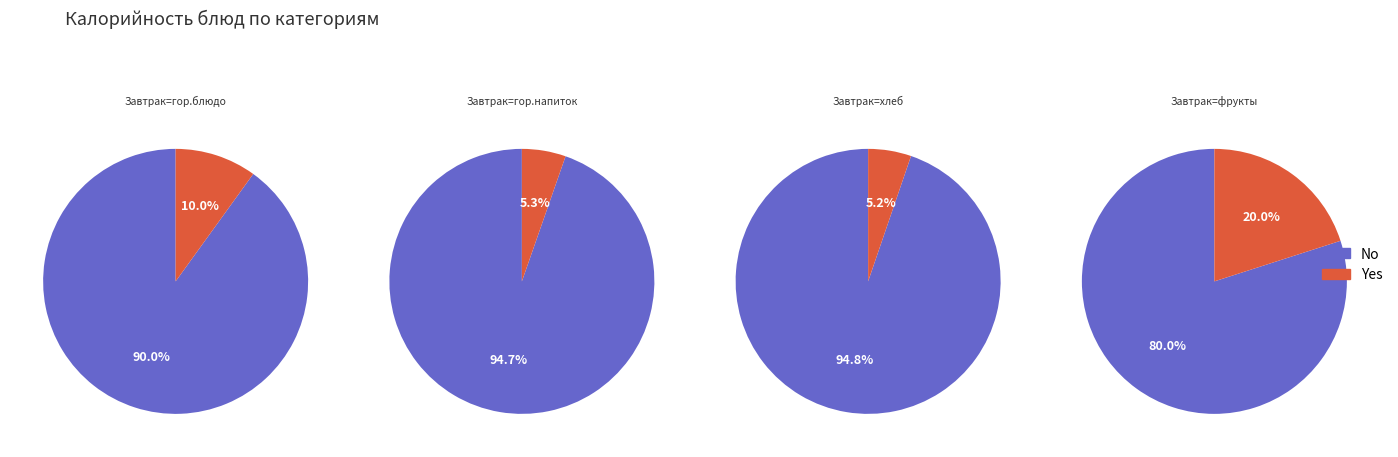

True or false: Хлеб пшеничный accounts for 1% of the total.

False